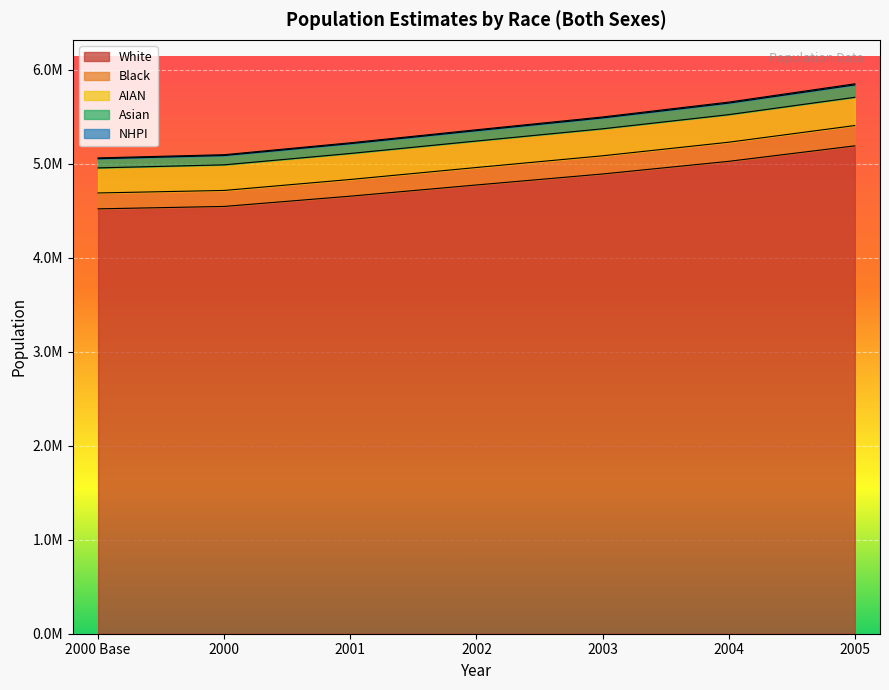

True or false: NHPI and Asian cross at least once.

False